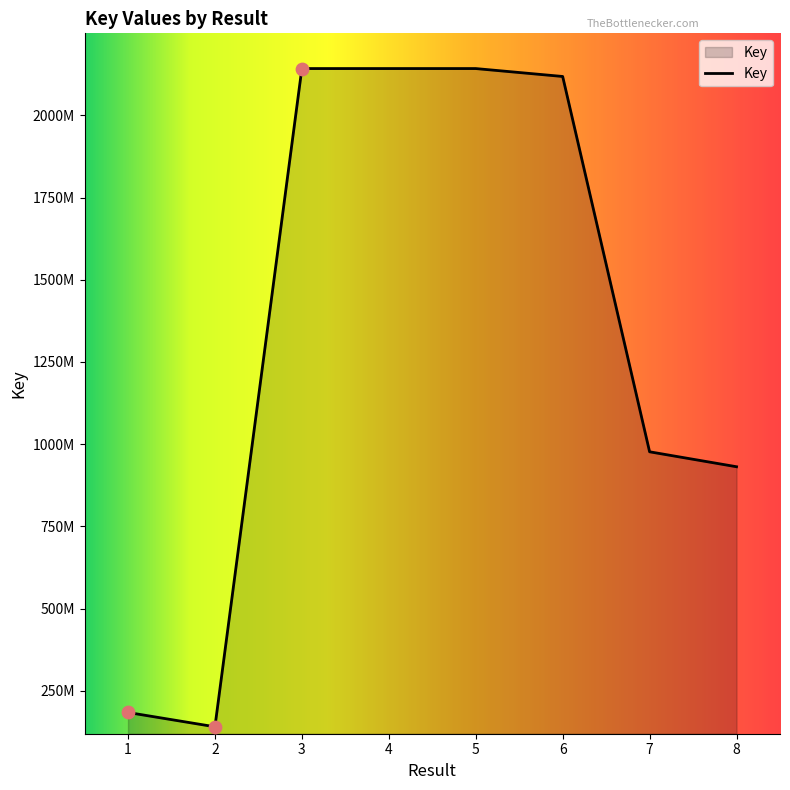

Between 2 and 1, which is larger?

1